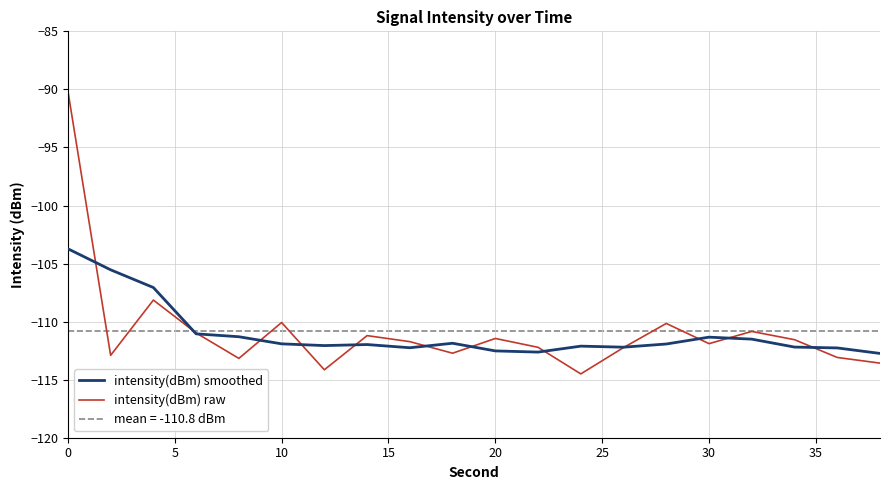

What is the highest value of the intensity(dBm) raw series?

-90.1